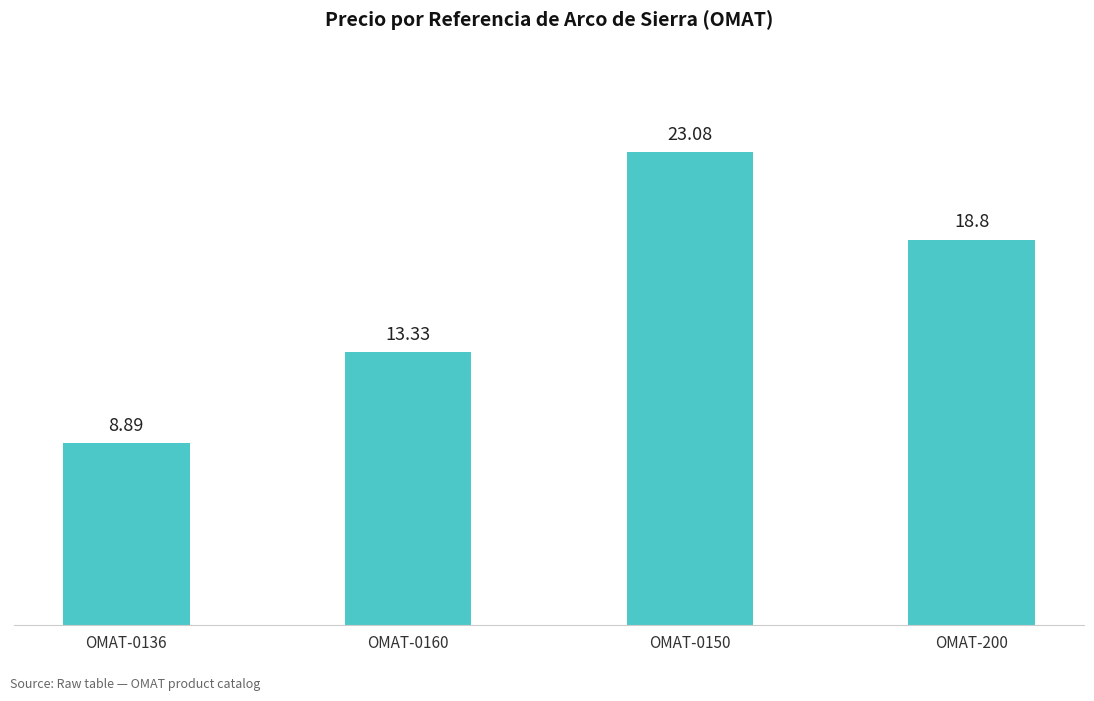

Reading left to right, extract all data points from this chart.

OMAT-0136=8.9	OMAT-0160=13.3	OMAT-0150=23.1	OMAT-200=18.8